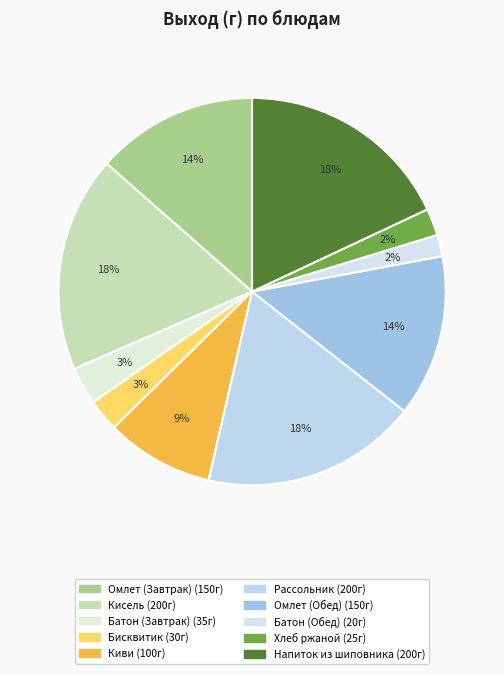

Is there any slice that represents more than half of the pie?

No